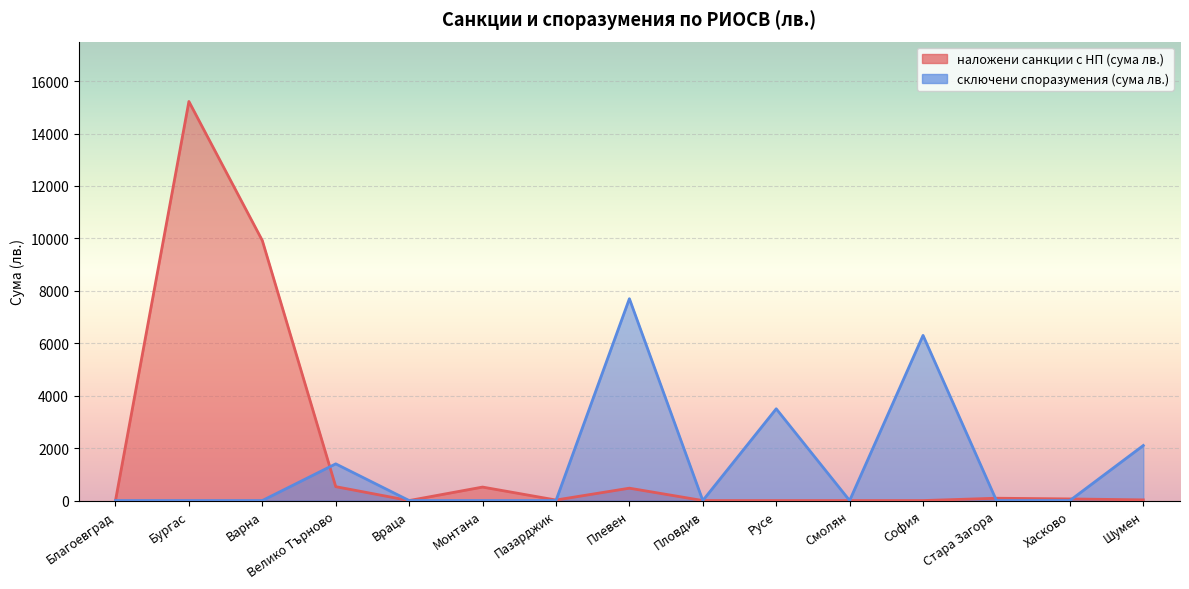

What position from the right is Плевен?

8